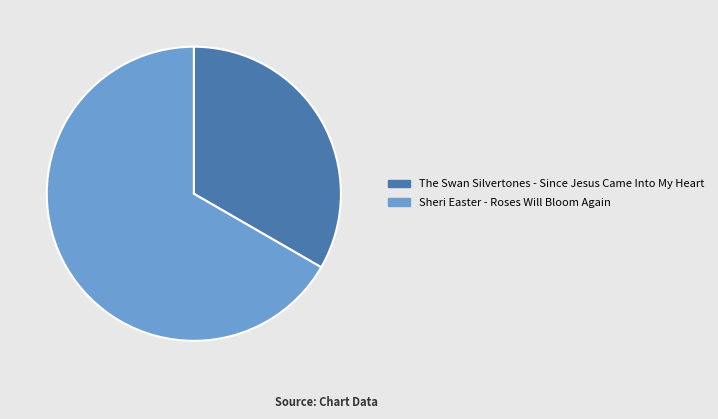

Which category accounts for the majority?

Sheri Easter - Roses Will Bloom Again